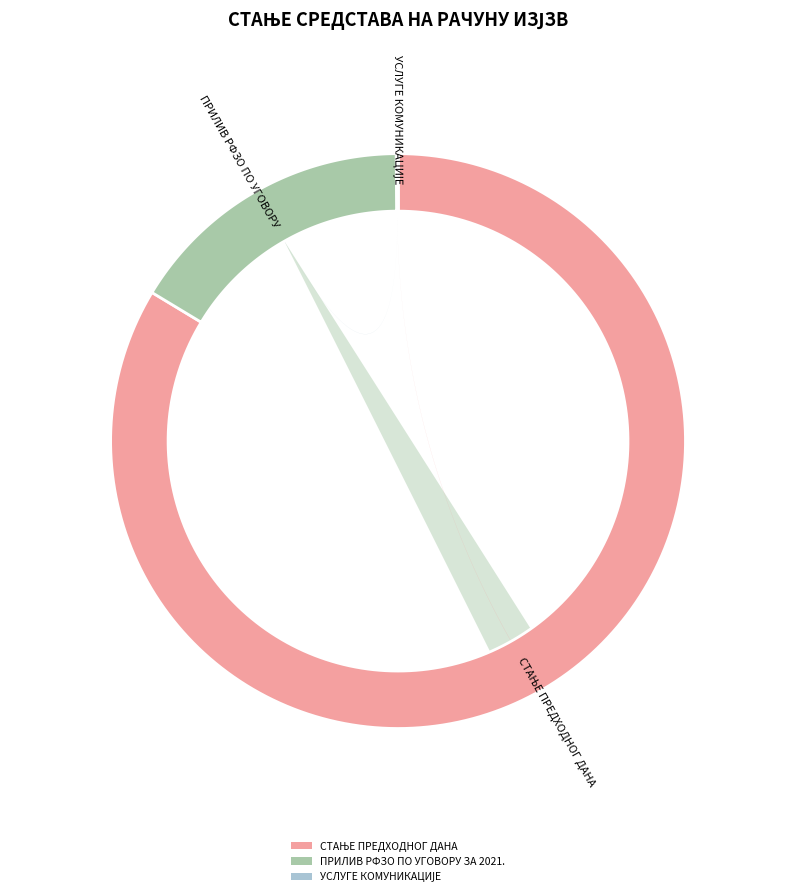

True or false: УСЛУГЕ КОМУНИКАЦИЈЕ accounts for 1% of the total.

False